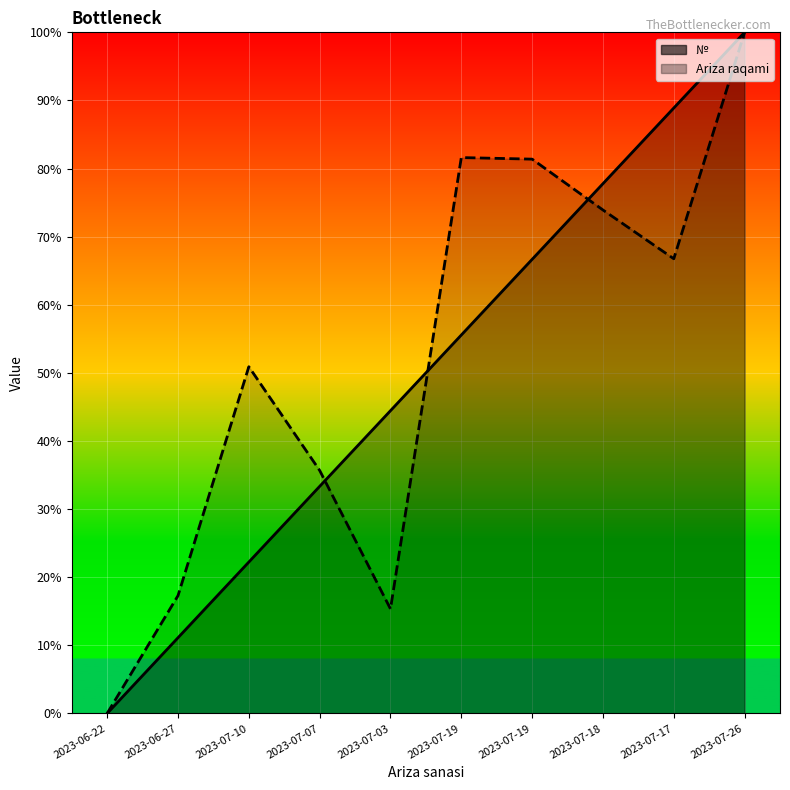

Which series ends up on top after the final intersection of Ariza raqami and №?

№